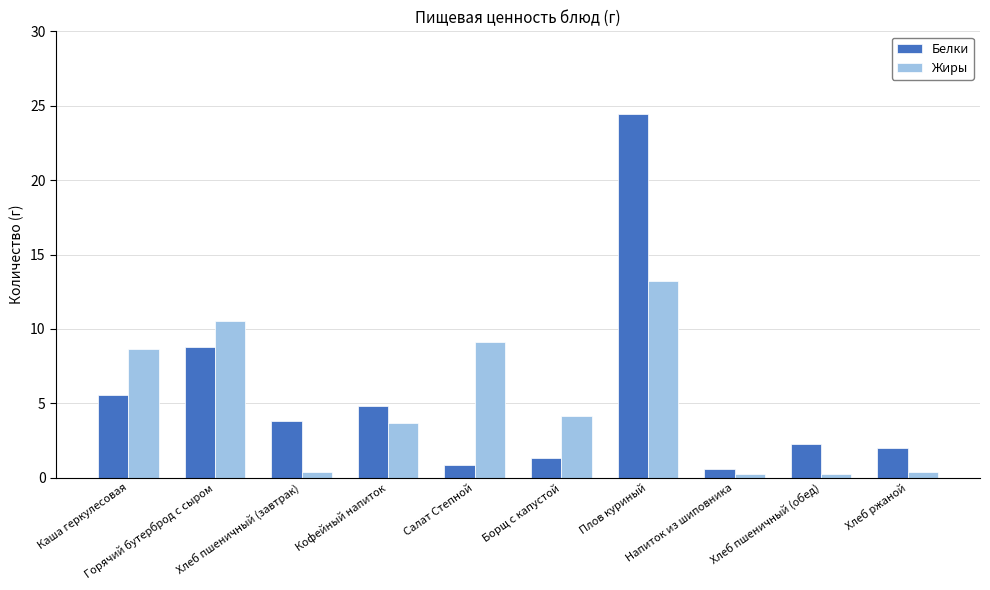

True or false: Белки has a value of 0.7 at Хлеб пшеничный (обед).

False